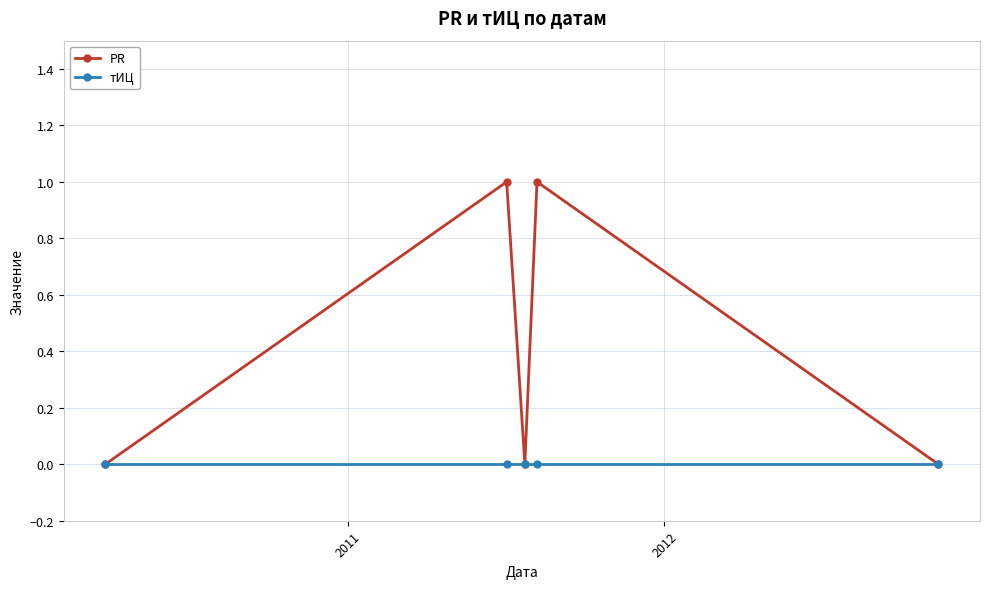

Which series has the largest total across all categories?

PR